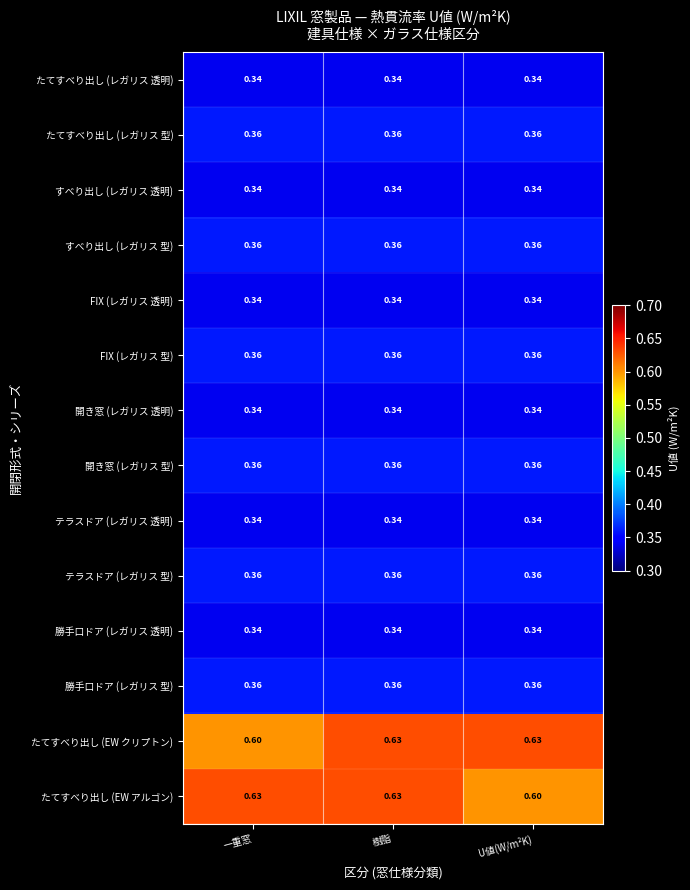

At which category is the sum across all series the highest?

樹脂